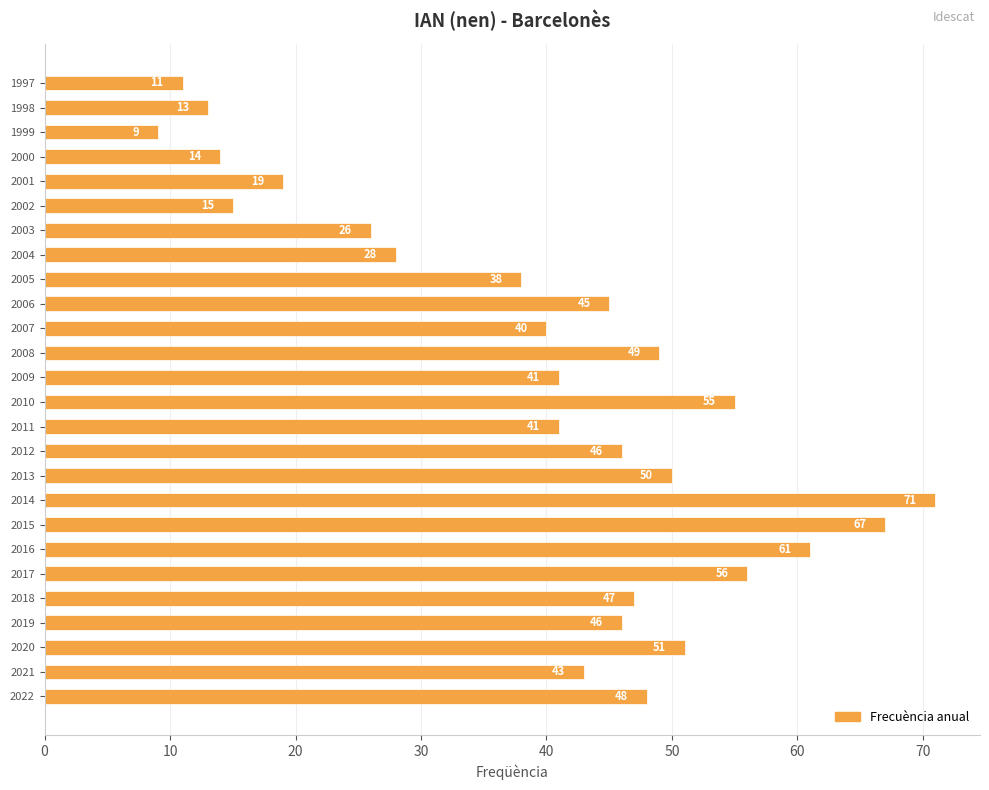

Reading top to bottom, extract all data points from this chart.

1997=11	1998=13	1999=9	2000=14	2001=19	2002=15	2003=26	2004=28	2005=38	2006=45	2007=40	2008=49	2009=41	2010=55	2011=41	2012=46	2013=50	2014=71	2015=67	2016=61	2017=56	2018=47	2019=46	2020=51	2021=43	2022=48